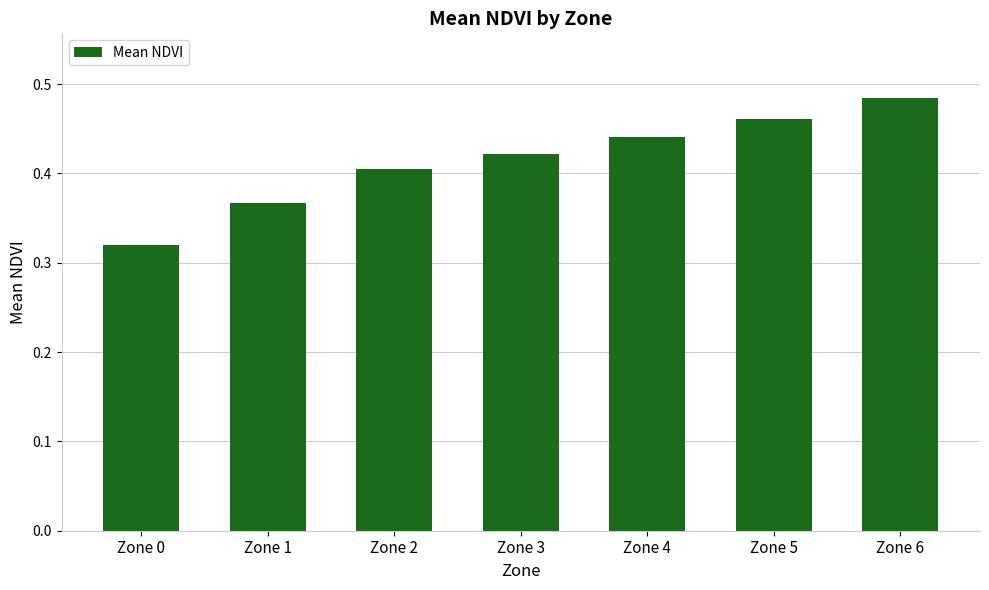

At which category does the chart reach its peak across all series?

Zone 6